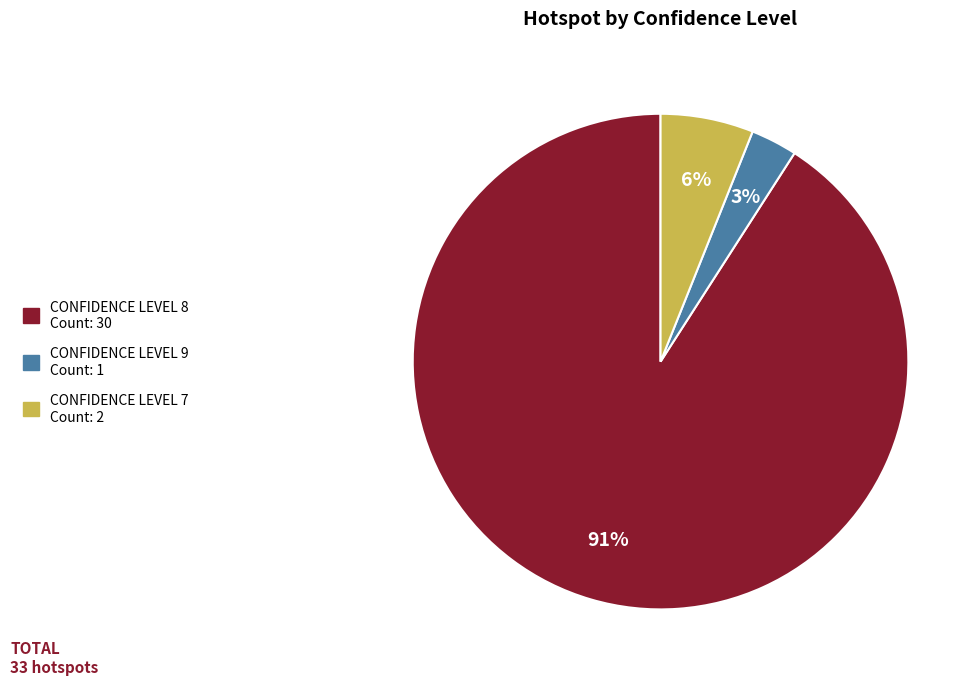

Is there a majority slice in this chart?

Yes